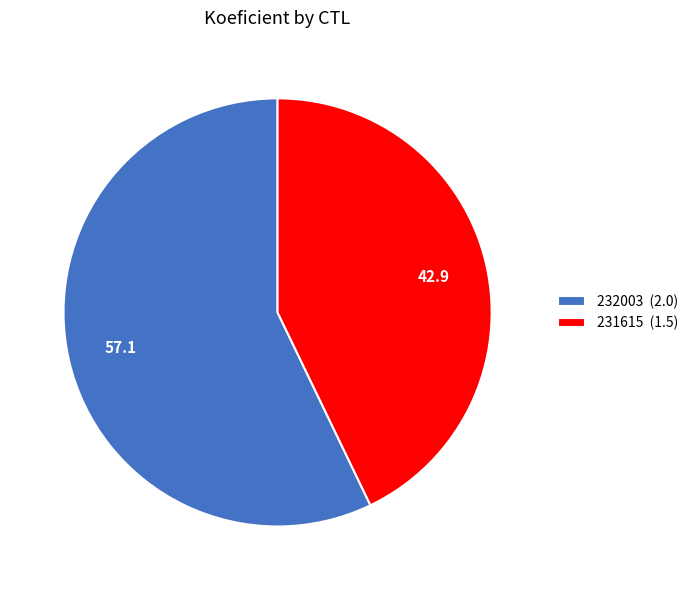

The 231615 slice represents 36% of the pie. True or false?

False